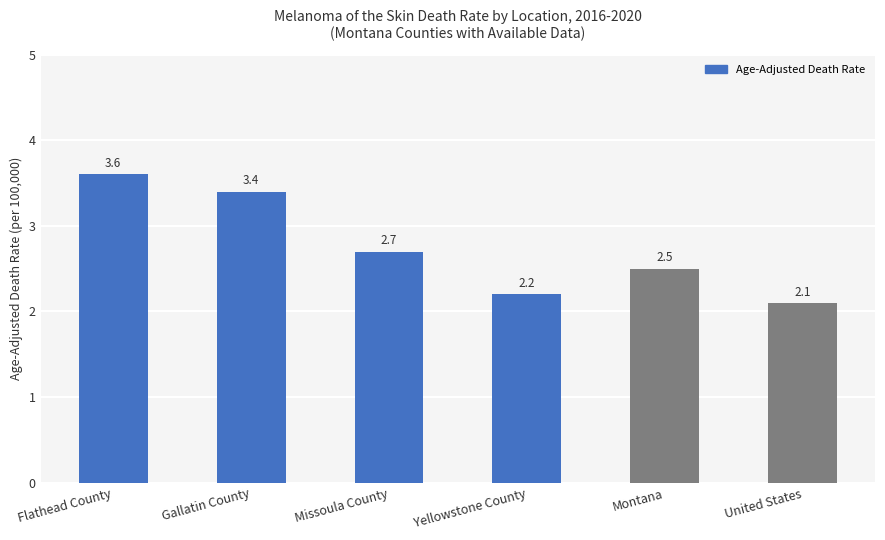

What is the change in value from Flathead County to United States?

-1.5